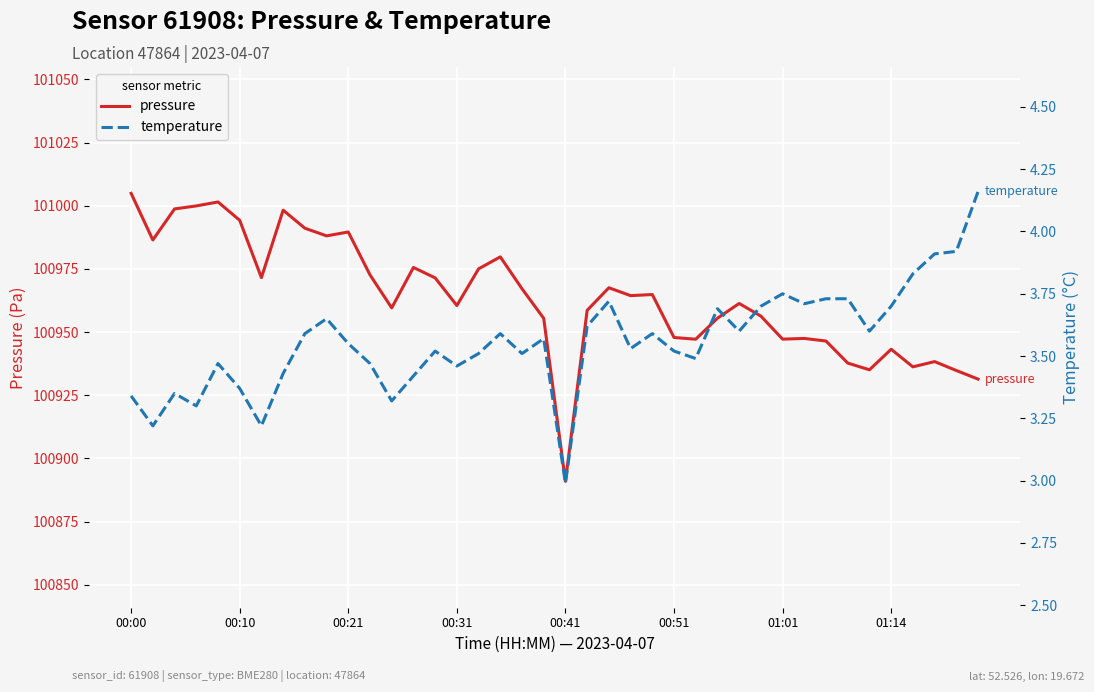

Does the chart display data point markers on the line(s)?

No